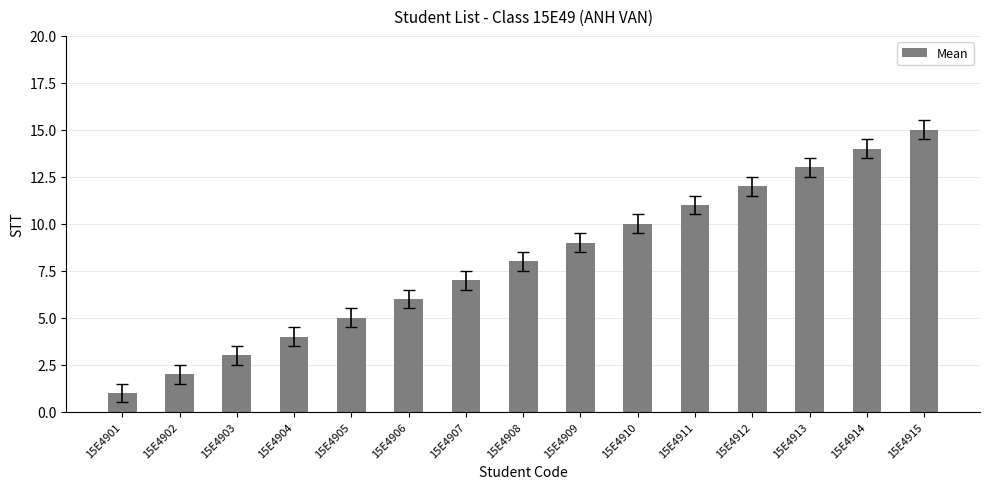

What is the change in value from 15E4902 to 15E4904?

+2